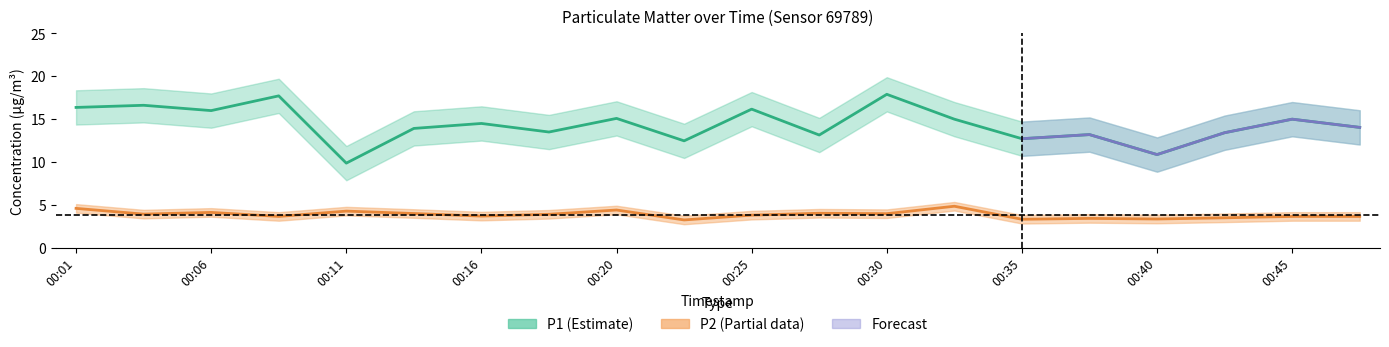

The value of P2 at 00:47 is 5.5. True or false?

False